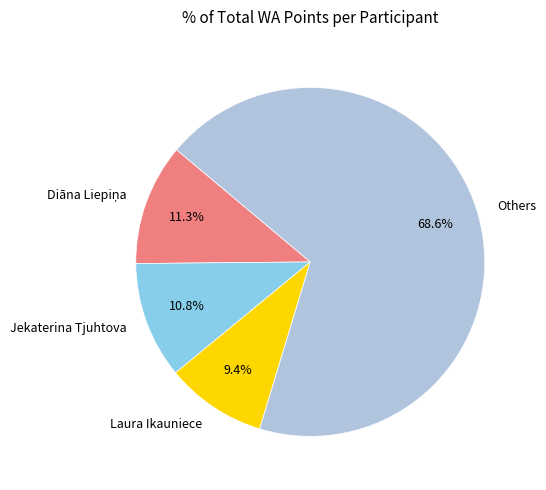

Do Jekaterina Tjuhtova and Others together represent more than half of the pie?

Yes